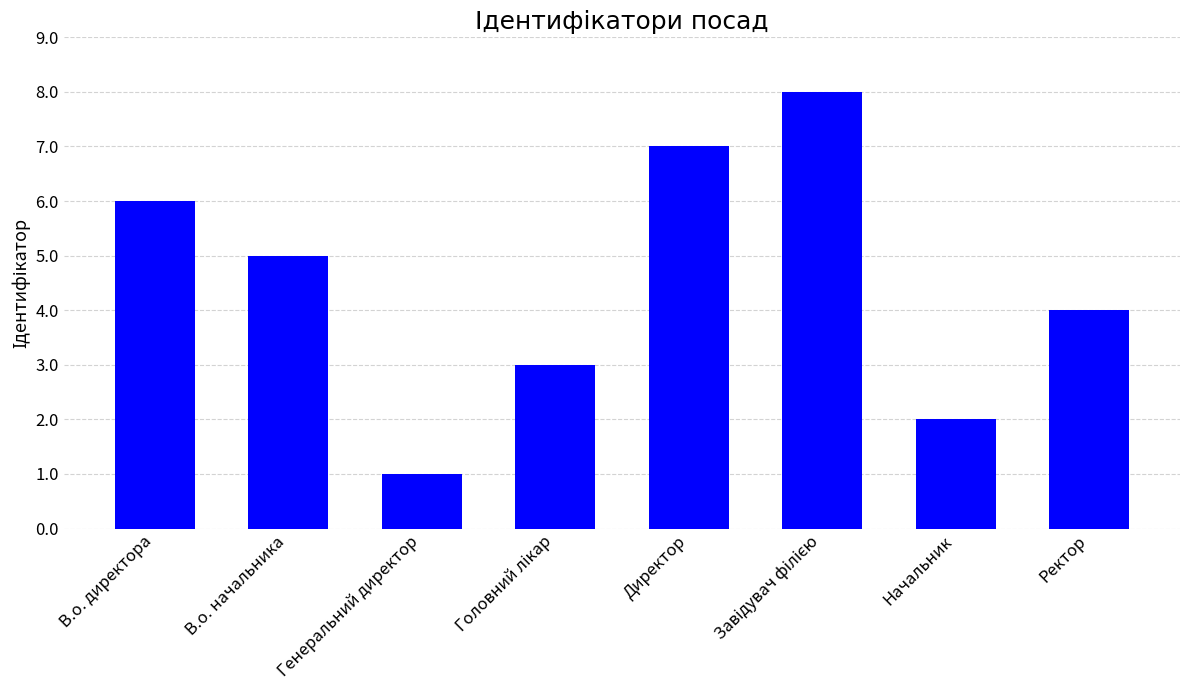

How many data points are less than 5?

4